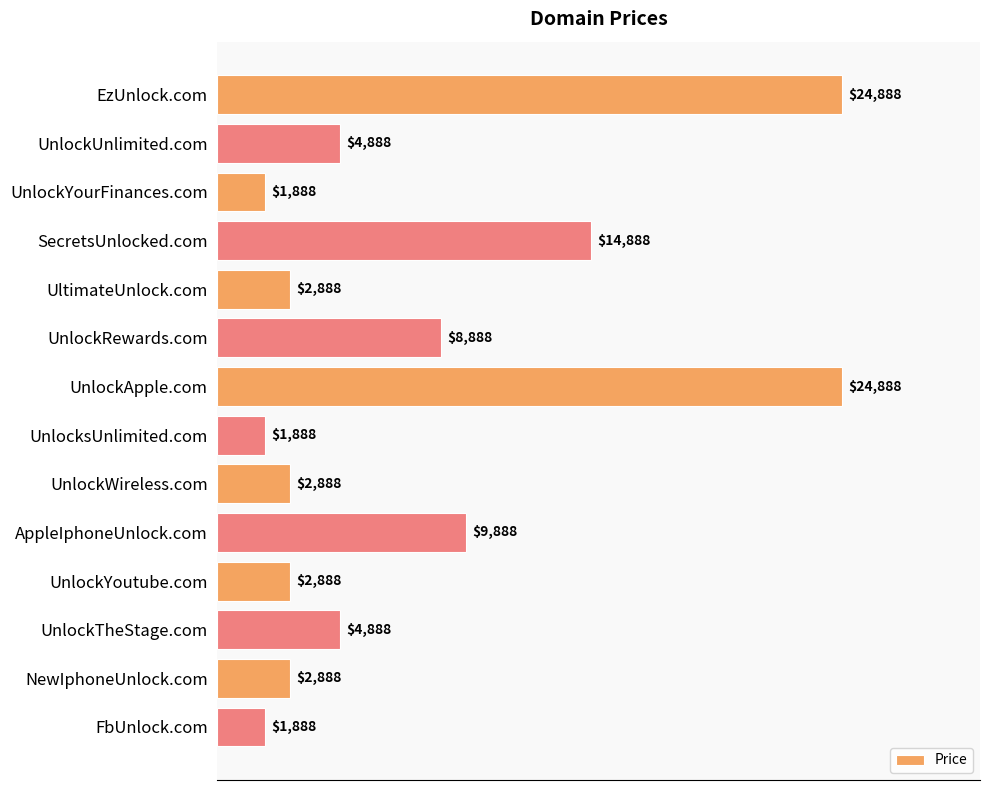

How many data points are less than 4888?

7